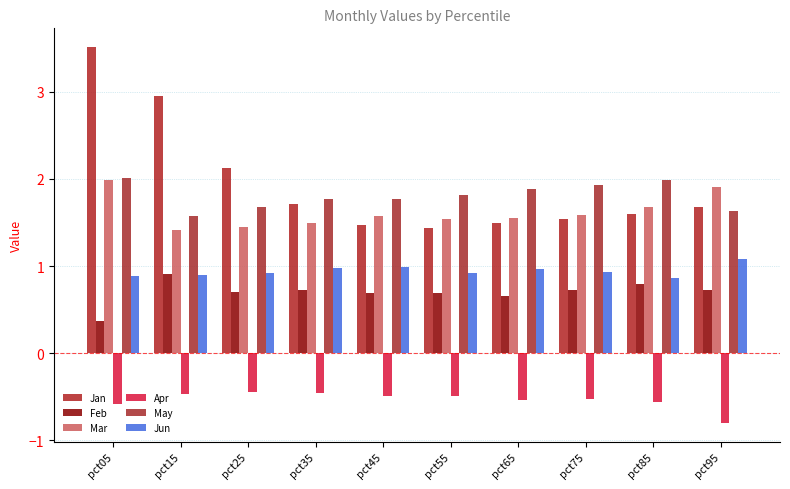

Which category has the lowest value in the May series?

pct15